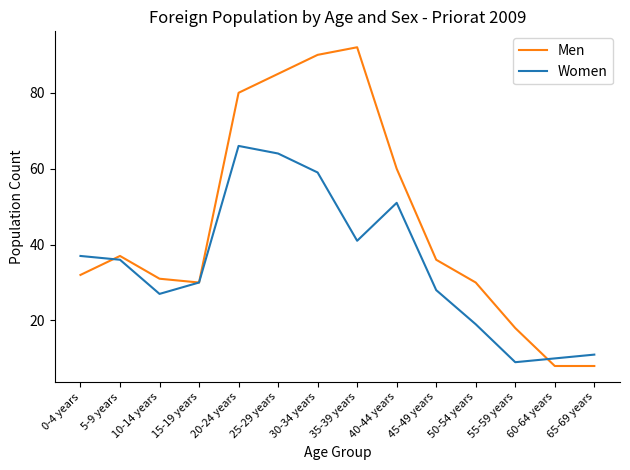

How many interior local valleys does the Women series have?

3